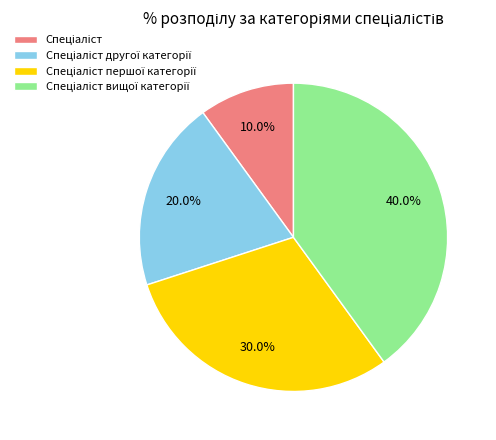

Is there a majority slice in this chart?

No